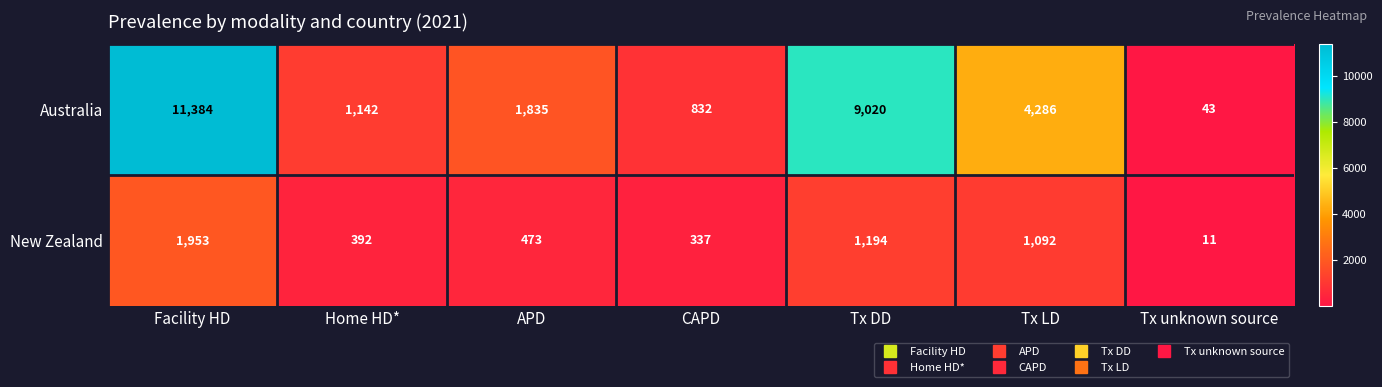

At which category is the sum across all series the highest?

Facility HD